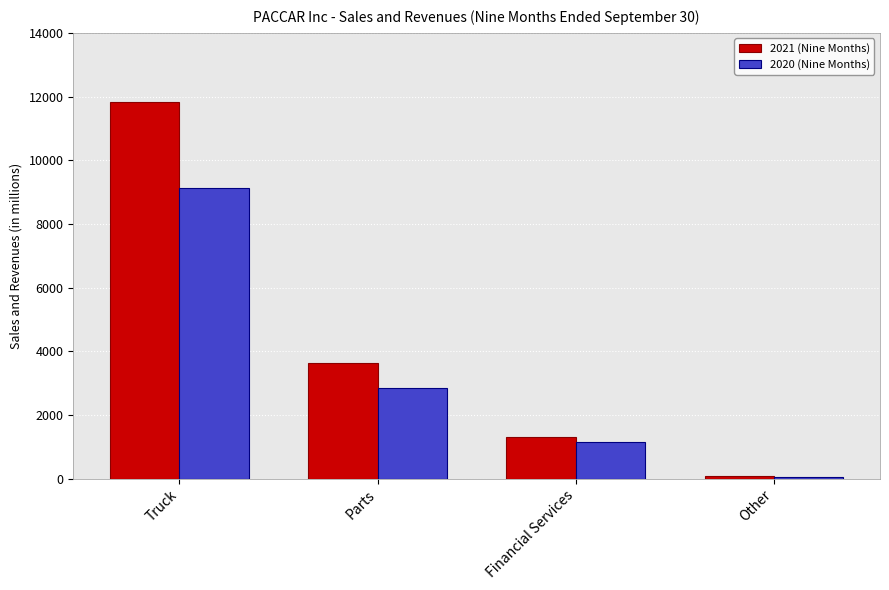

What is the label of the 3rd bar from the left?

Financial Services